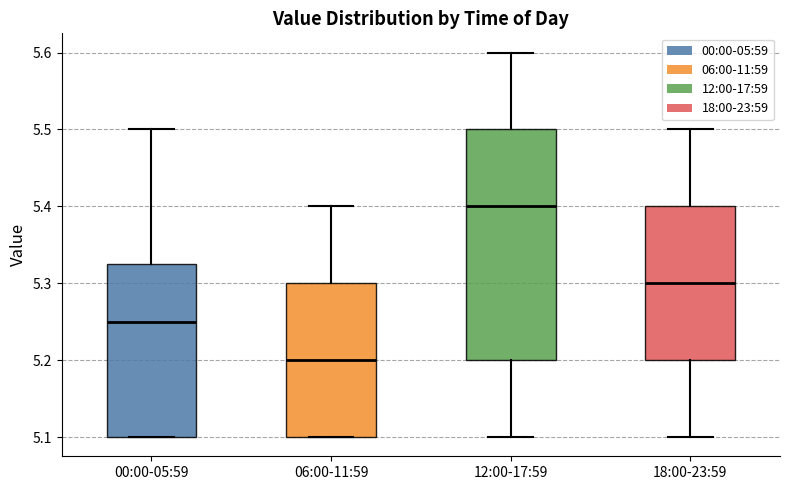

Comparing the boxes themselves (not the whiskers), which one is the tallest?

12:00-17:59